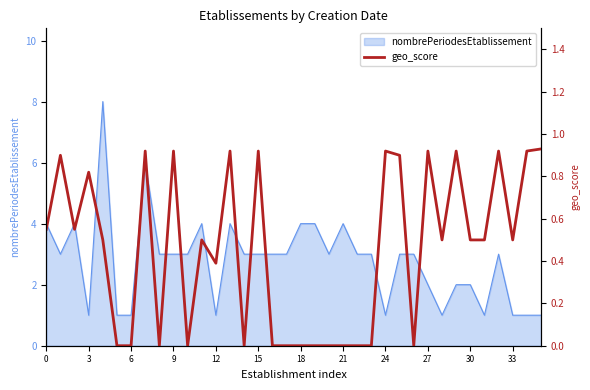

What is the highest value of the nombrePeriodesEtablissement series?

8